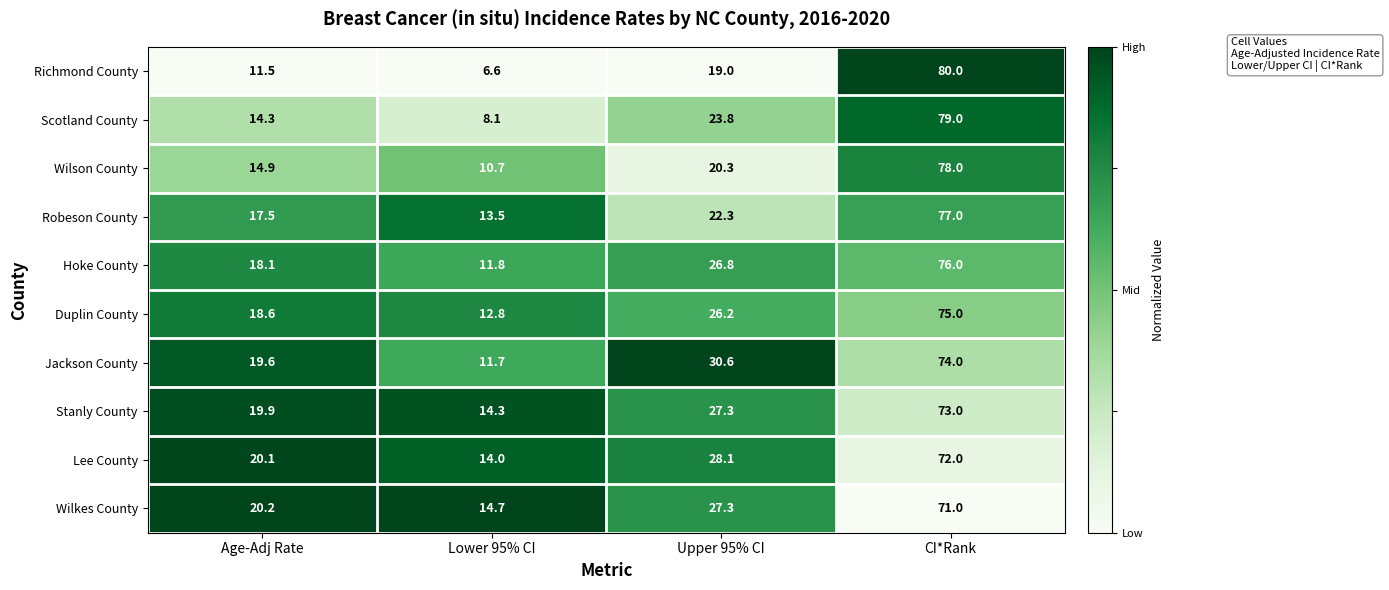

At which label does Lee County reach its minimum?

Lower 95% CI